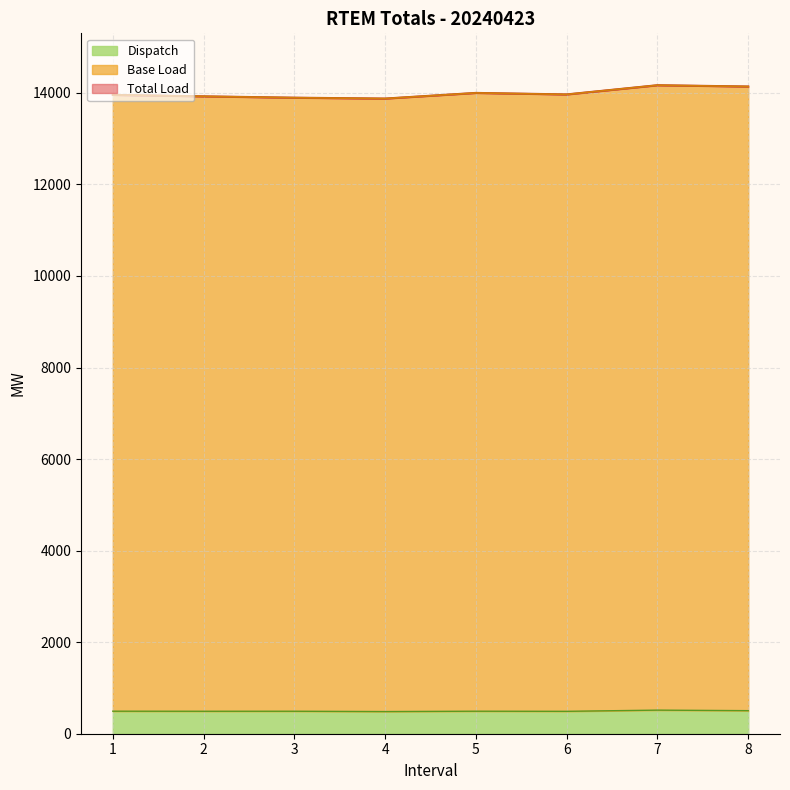

True or false: Dispatch Line has more than 2 interior local peaks.

True